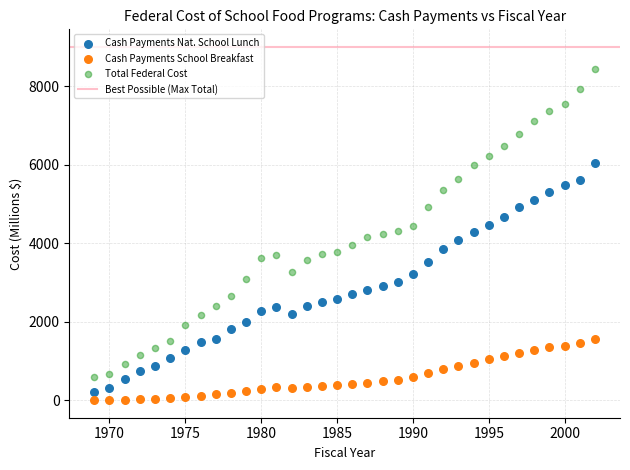

What is the X range (max minus min) for the scatter plot?

33.0